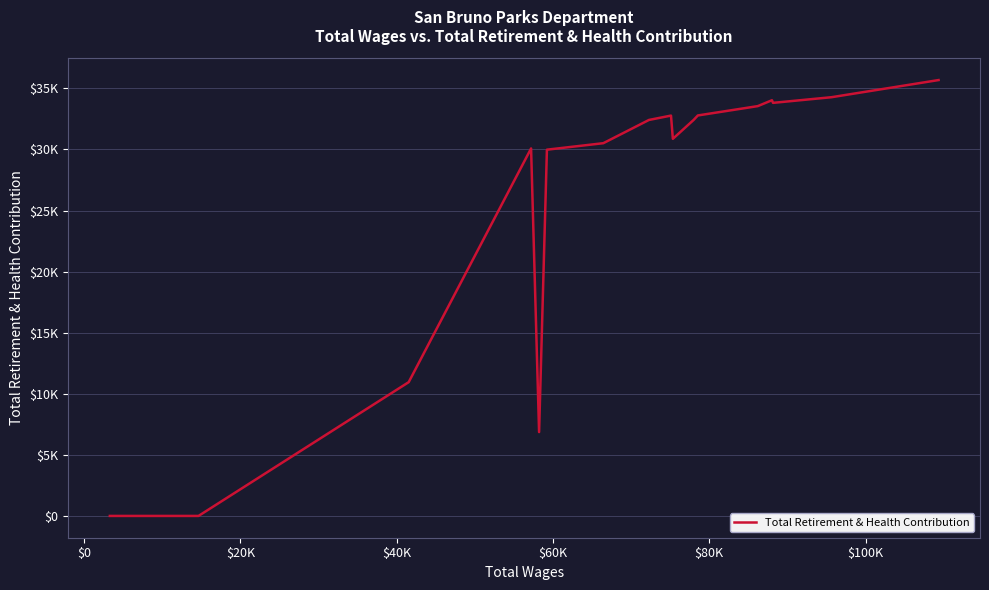

Does the chart have visible grid lines?

Yes